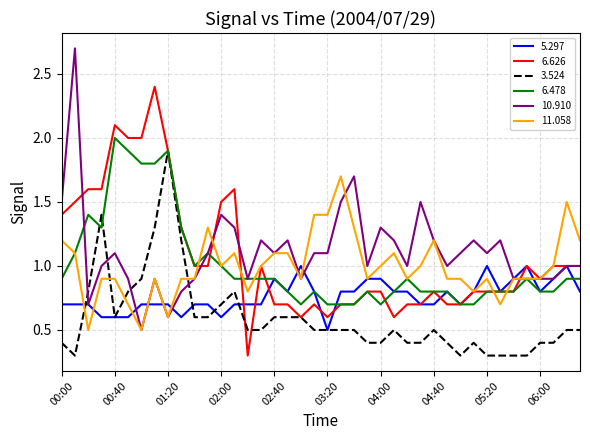

Does the chart display data point markers on the line(s)?

No